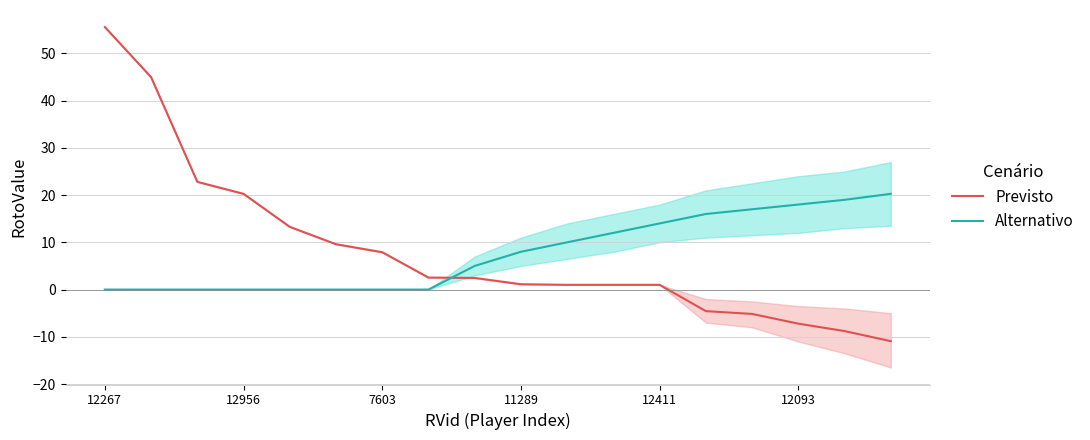

Rank the series by their average value, from highest to lowest.

Previsto, Alternativo